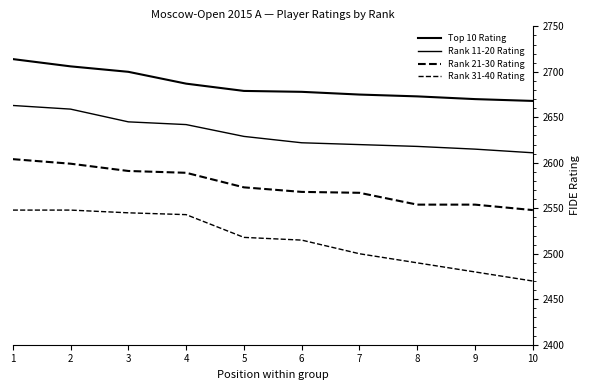

The Rank 31-40 Rating series shows 4270 at 6. True or false?

False